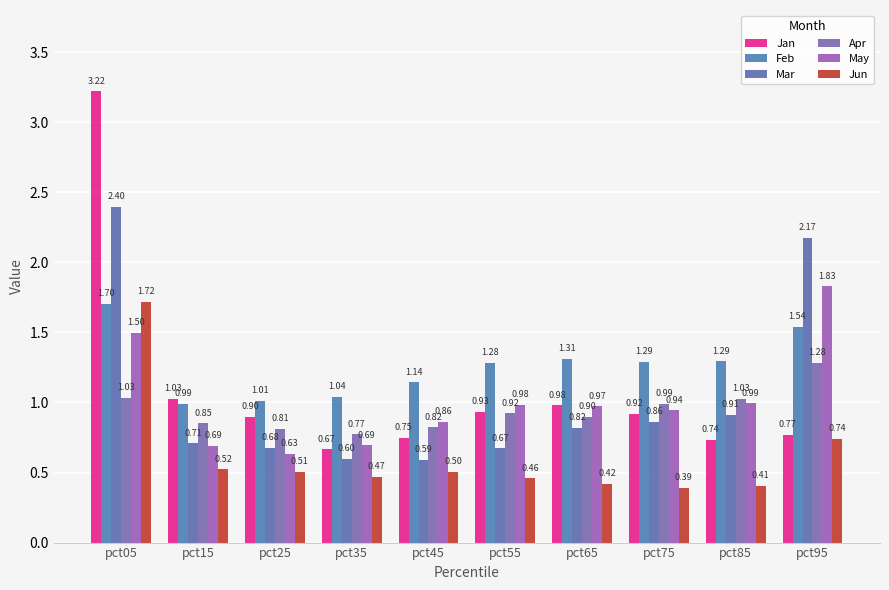

What is the difference between the Jun values at pct75 and pct25?

0.1